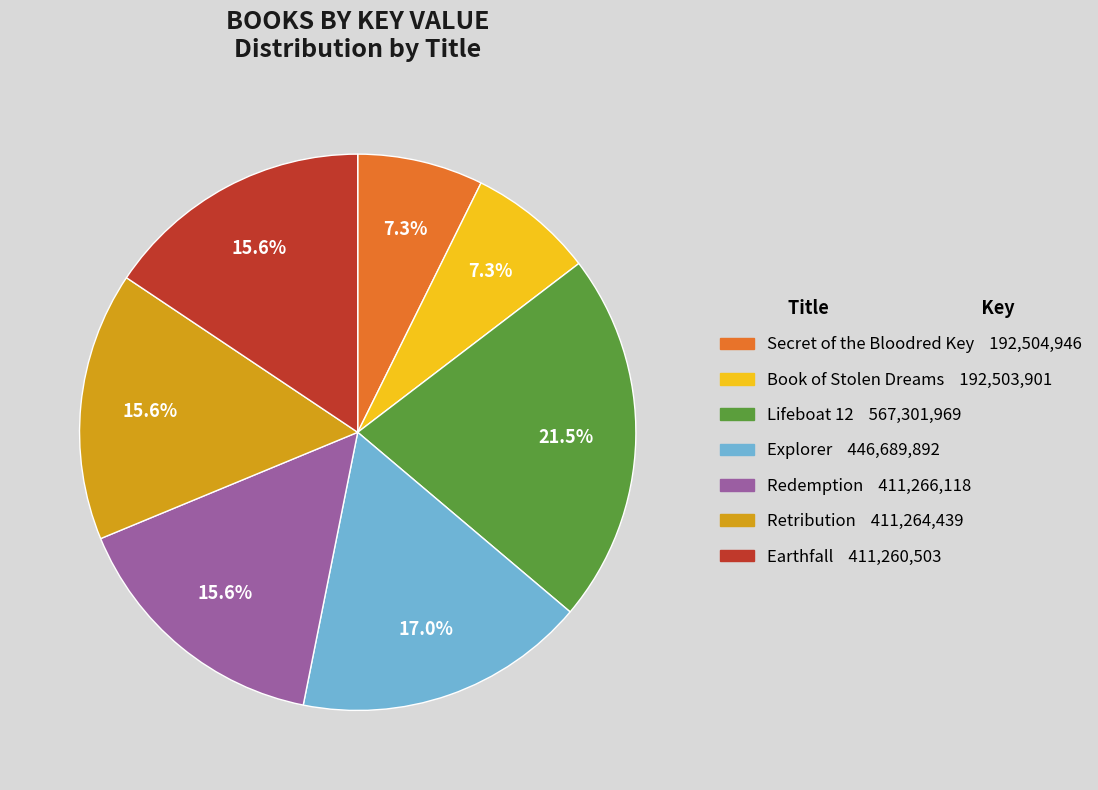

Is there a majority slice in this chart?

No